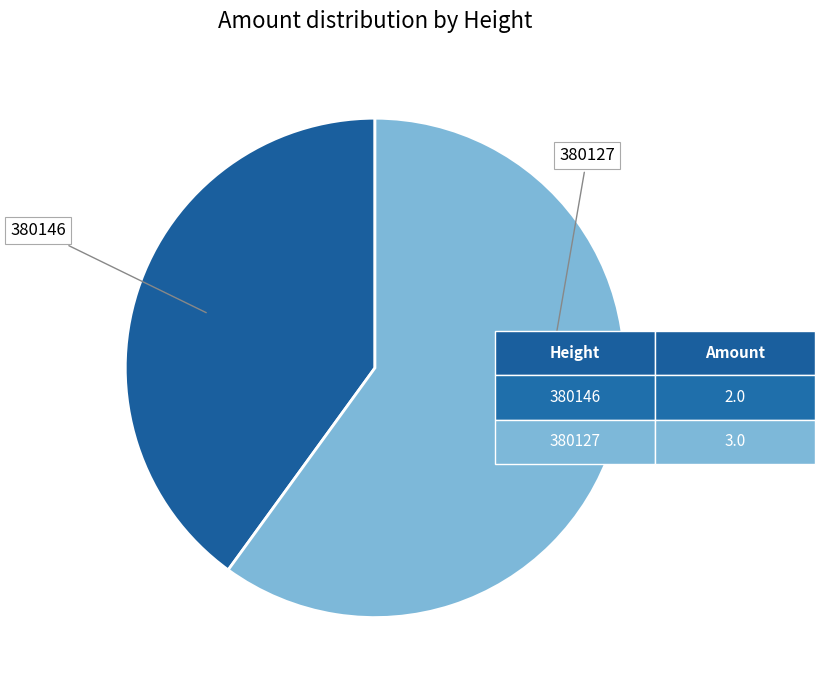

Is there any slice that represents more than half of the pie?

Yes